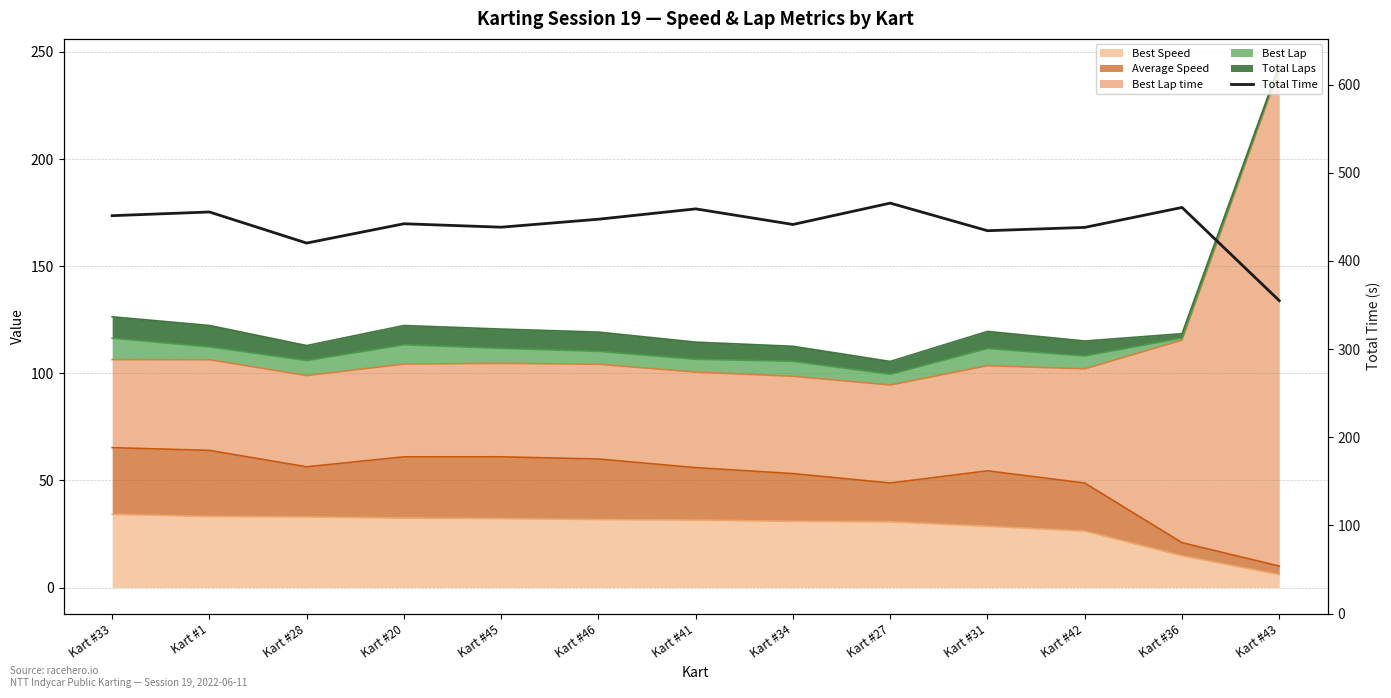

What value does the data have at Kart #46?

447.3